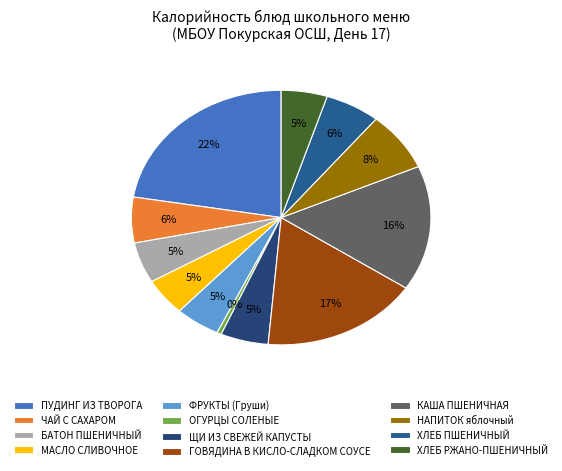

Is ФРУКТЫ (Груши) the majority of the pie?

No